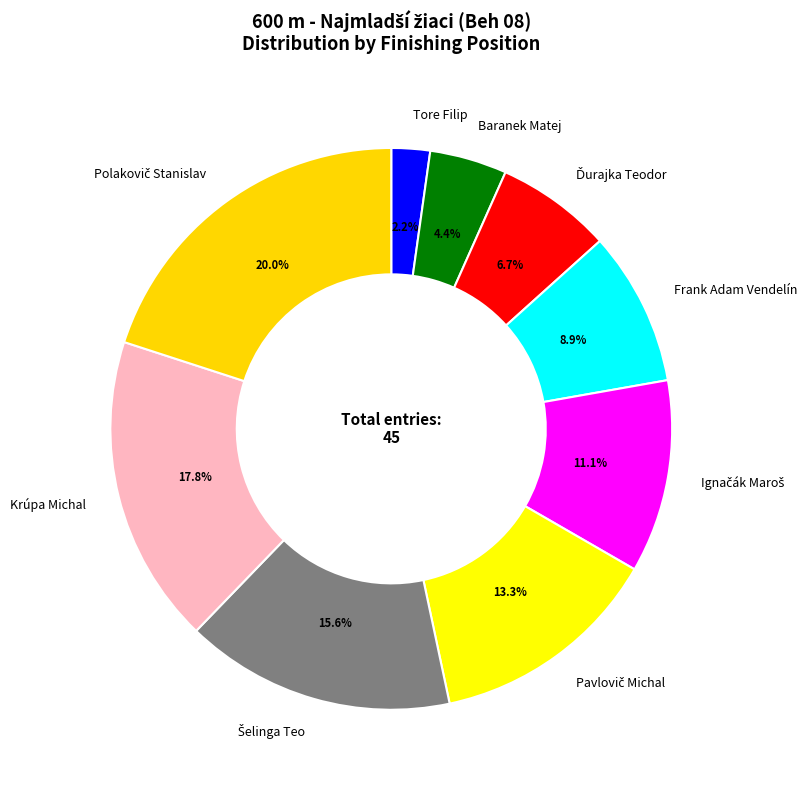

How many segments does this pie chart have?

9